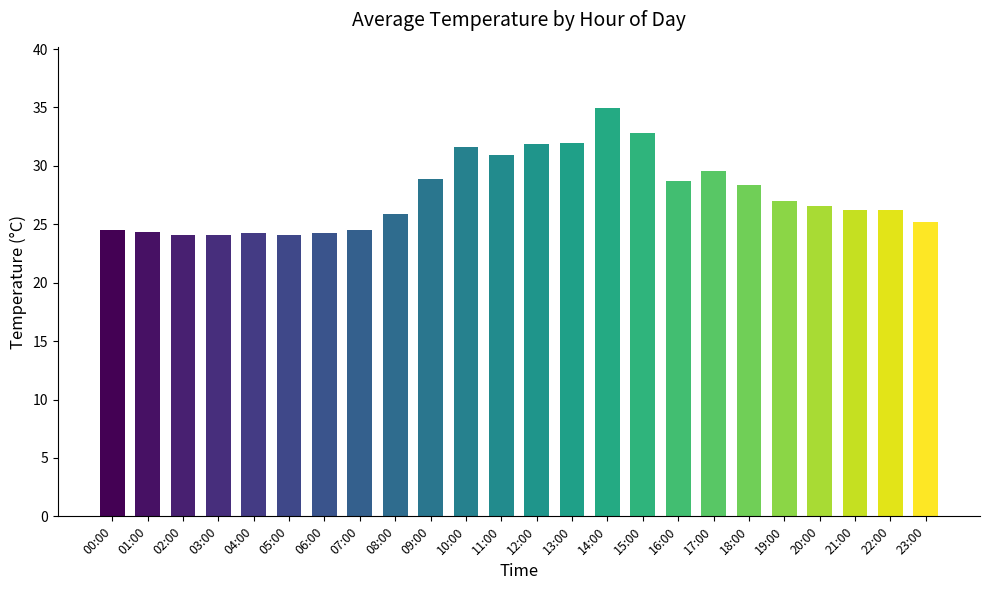

What is the average value?

27.5